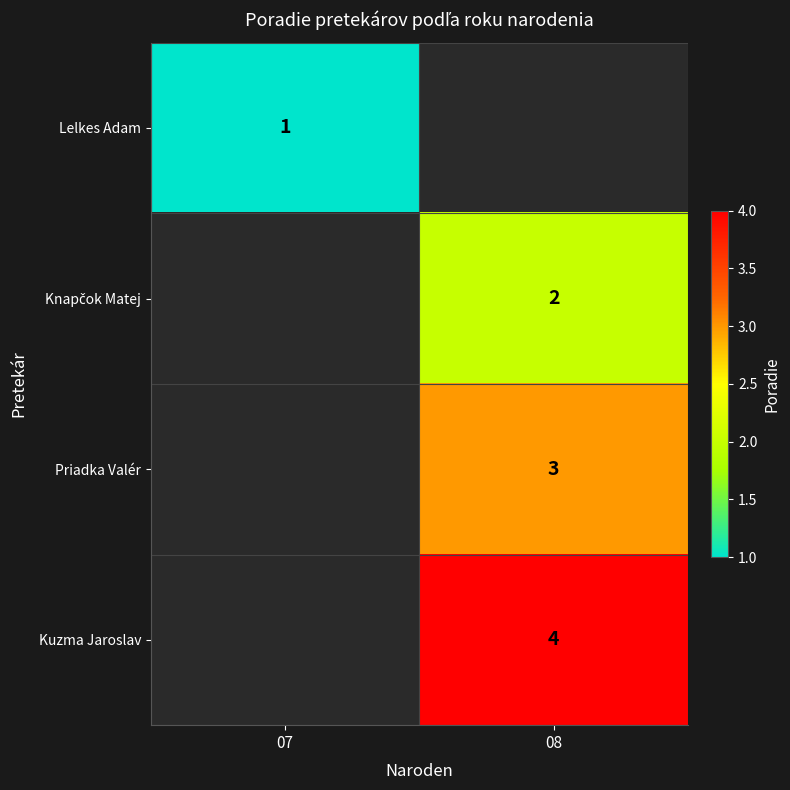

Is it true that Kuzma Jaroslav equals 6 at 08?

False